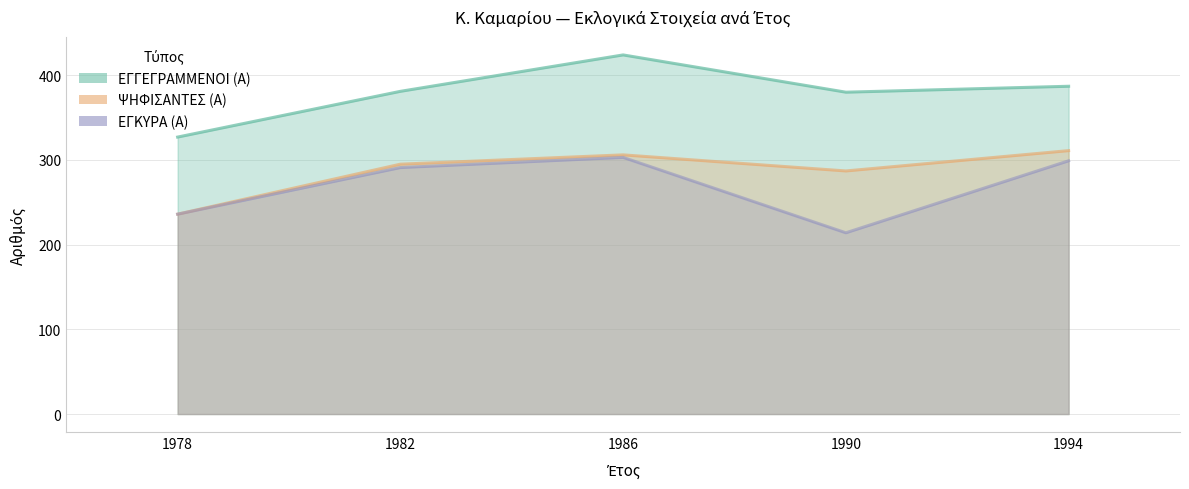

What are all the series names shown in the legend?

ΕΓΓΕΓΡΑΜΜΕΝΟΙ (Α), ΨΗΦΙΣΑΝΤΕΣ (Α), ΕΓΚΥΡΑ (Α)